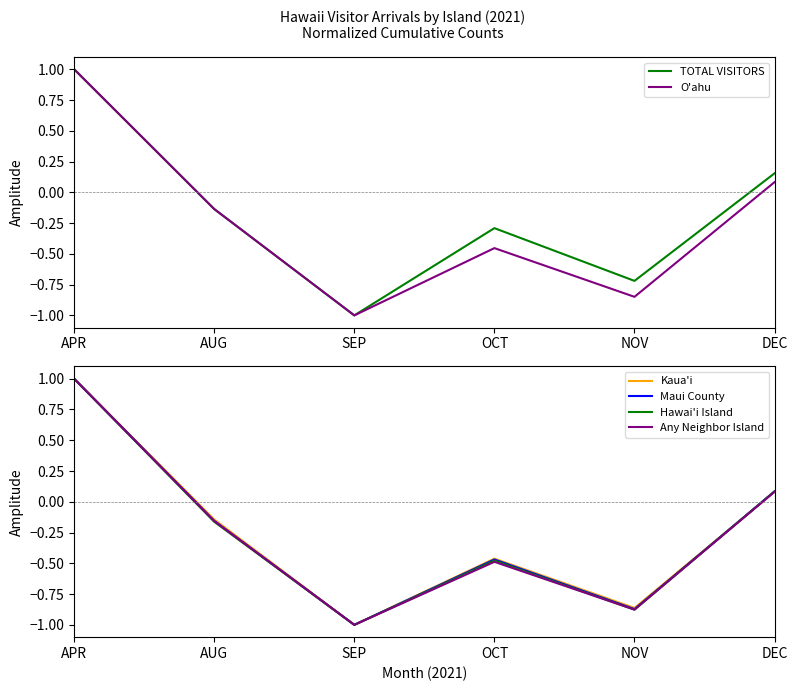

What is the difference between the highest and lowest values at DEC?

0.1